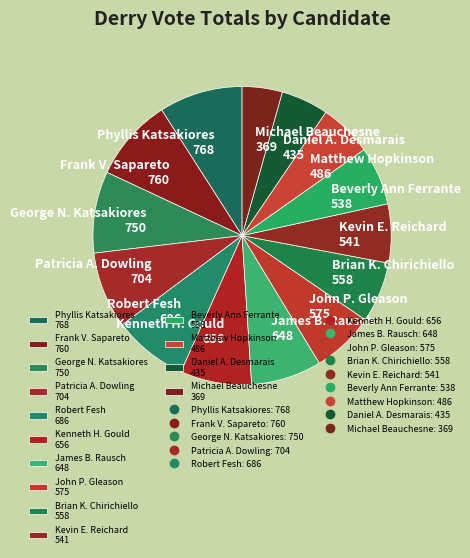

Combined, do Frank V. Sapareto 760 and Matthew Hopkinson 486 account for over 50%?

No